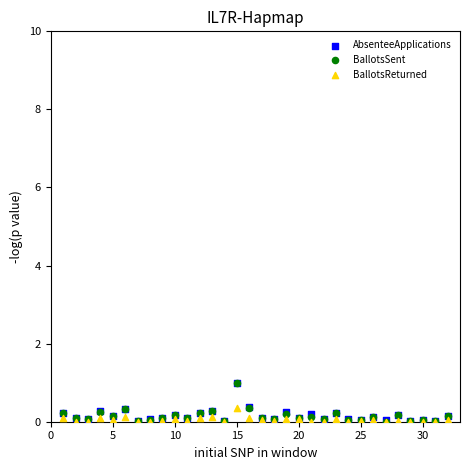

What are all the series names shown in the legend?

AbsenteeApplications, BallotsSent, BallotsReturned